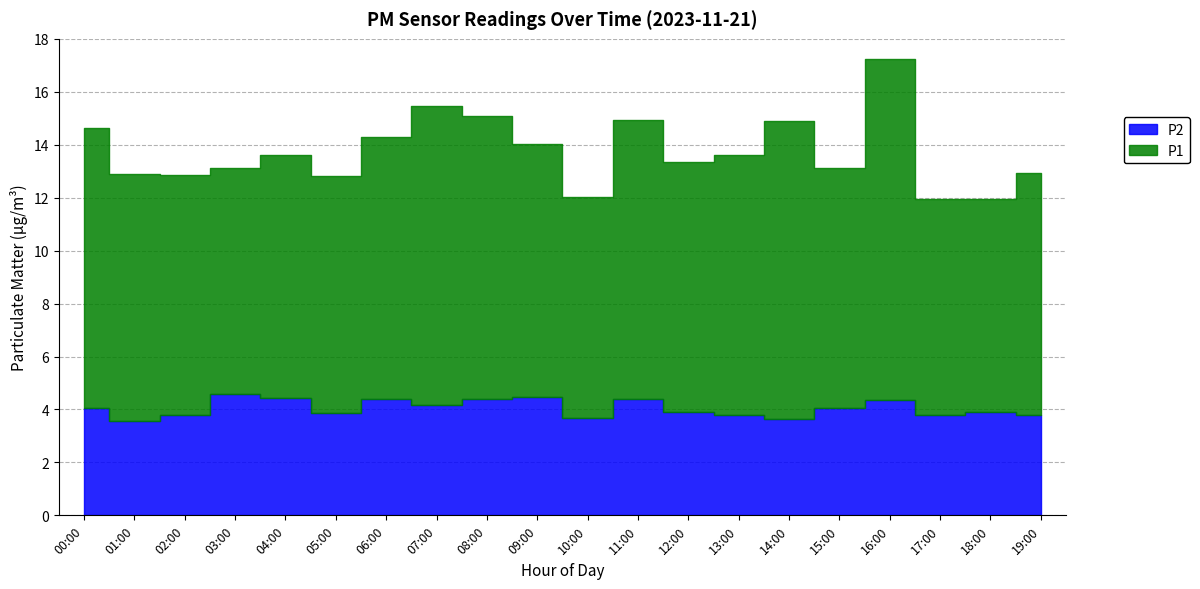

Reading right to left, extract all data points from this chart.

P1: 19:00=9.1	18:00=8.0	17:00=8.2	16:00=12.9	15:00=9.1	14:00=11.2	13:00=9.8	12:00=9.4	11:00=10.6	10:00=8.3	09:00=9.6	08:00=10.7	07:00=11.3	06:00=9.9	05:00=8.9	04:00=9.2	03:00=8.5	02:00=9.1	01:00=9.3	00:00=10.6
P2: 19:00=3.8	18:00=3.9	17:00=3.8	16:00=4.3	15:00=4.1	14:00=3.6	13:00=3.8	12:00=3.9	11:00=4.4	10:00=3.7	09:00=4.5	08:00=4.4	07:00=4.2	06:00=4.4	05:00=3.9	04:00=4.5	03:00=4.6	02:00=3.8	01:00=3.6	00:00=4.0